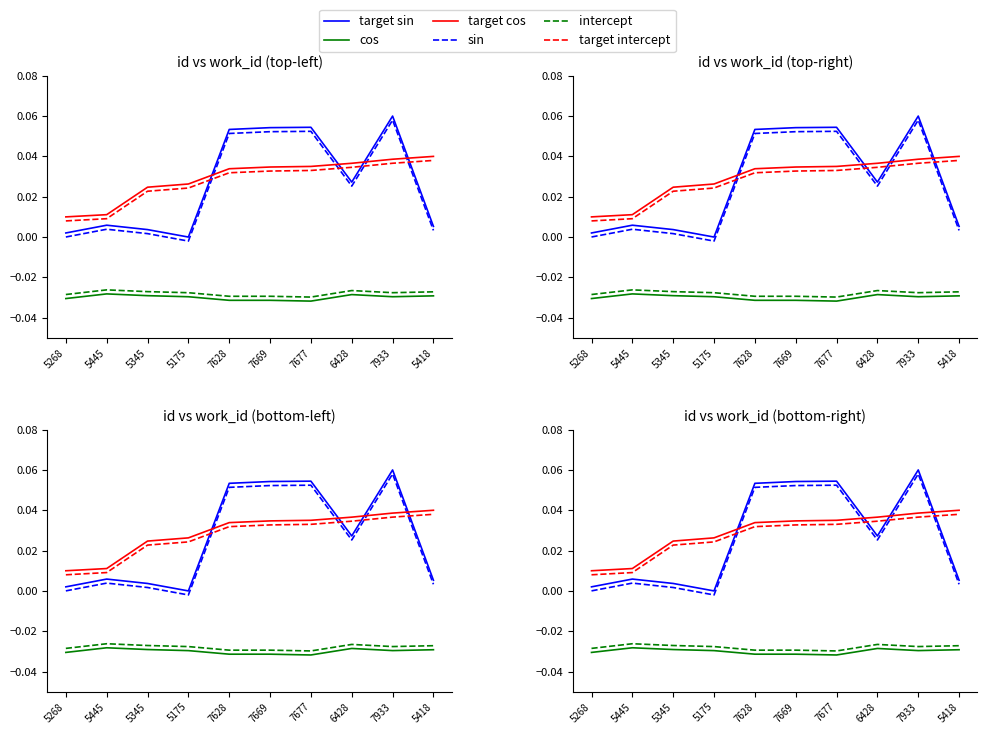

Between 5418 and 5175, which is larger?

5418